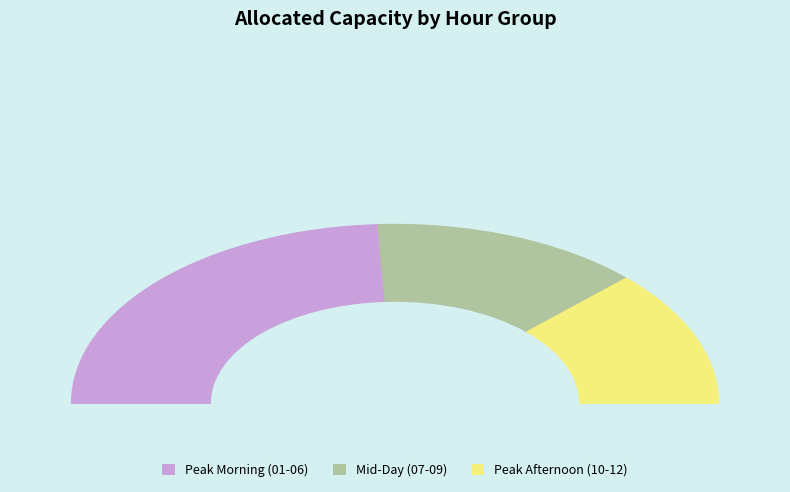

Does any single category account for the majority?

No